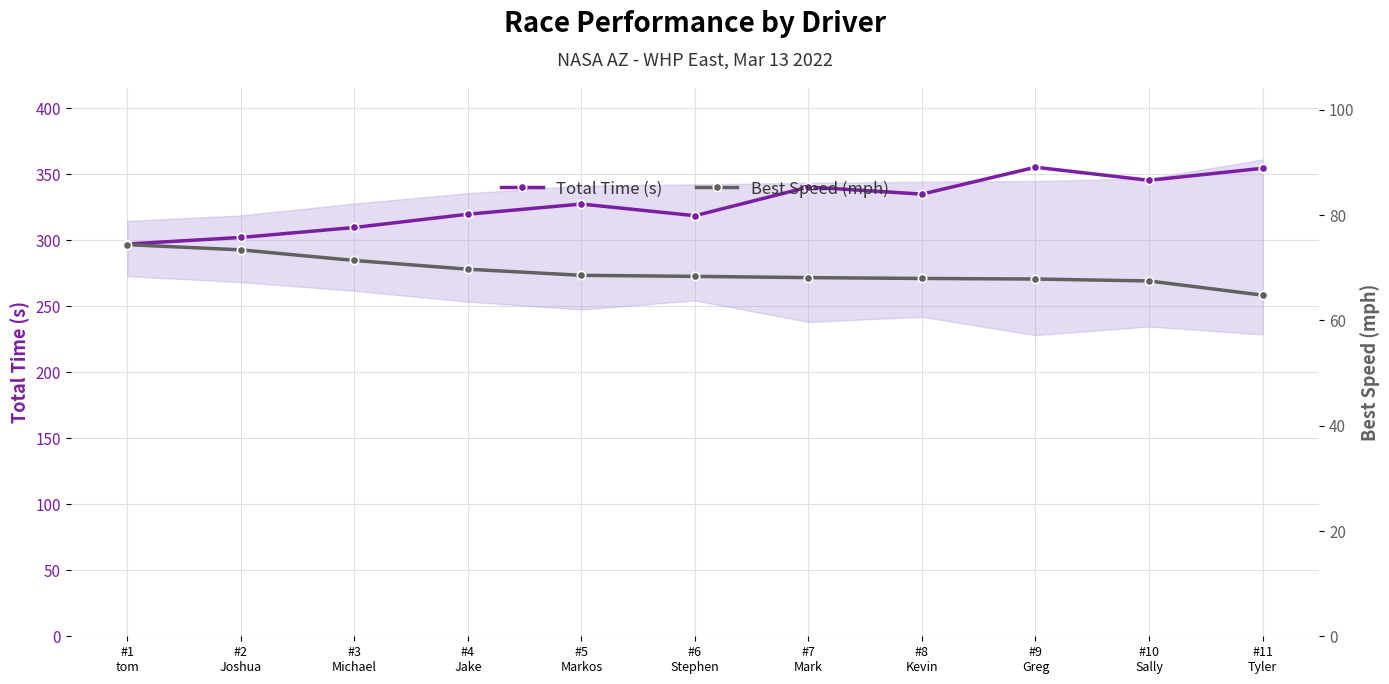

What is the label of the 7th point from the right?

#5
Markos